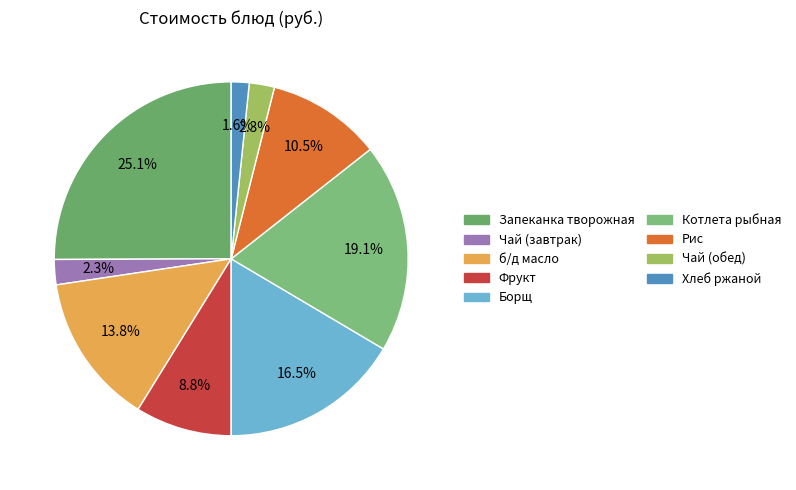

To the nearest percent, what portion does Чай (завтрак) represent?

2%